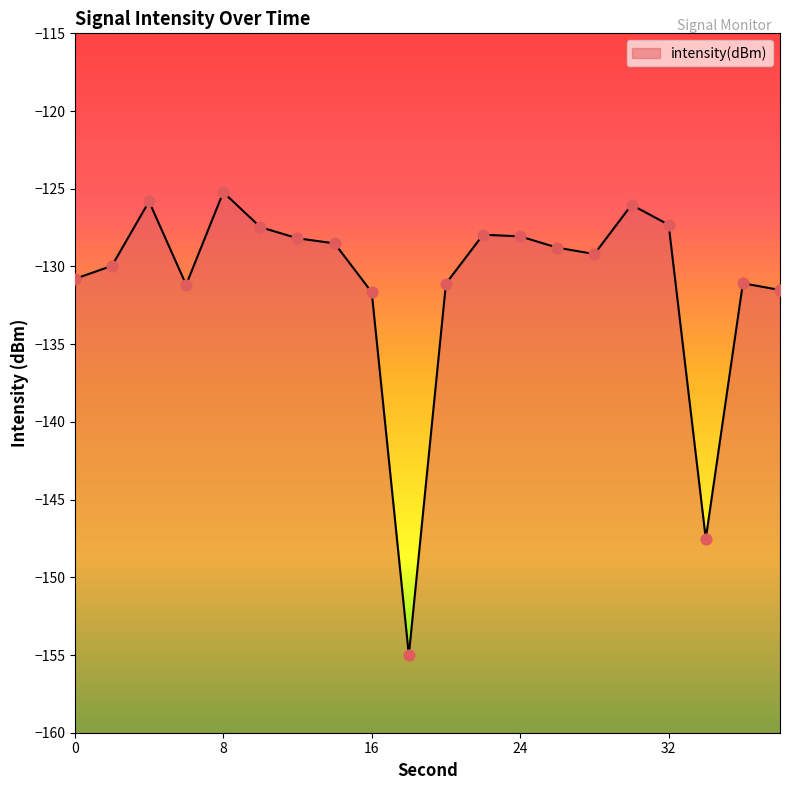

Between 32 and 36, which is larger?

32